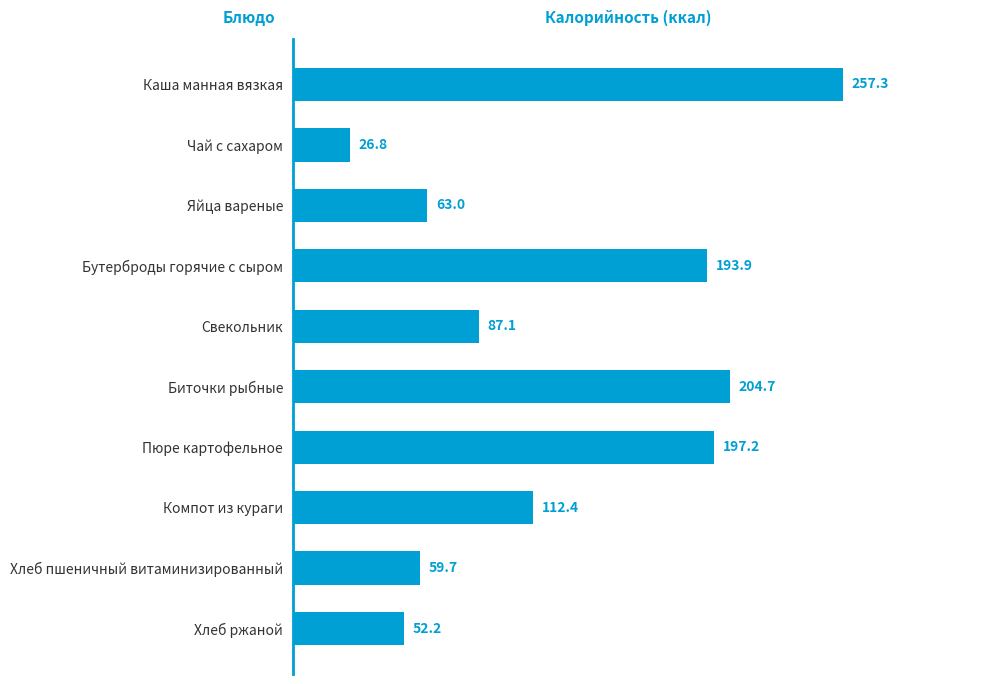

How many data points are less than 112?

5